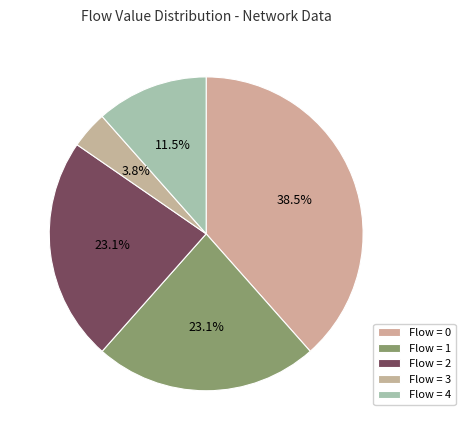

How many slices are in this pie chart?

5